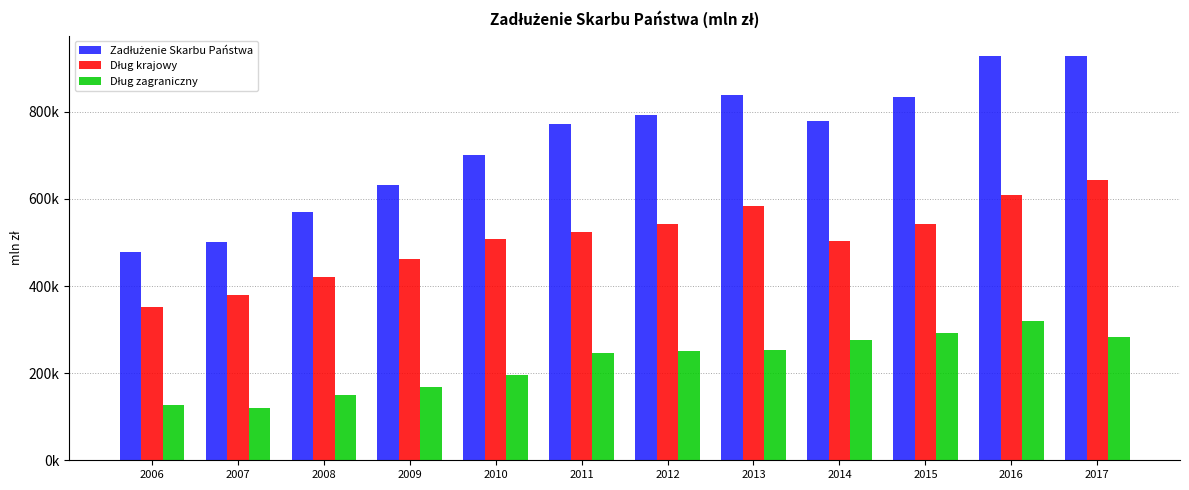

List the series in order of their peak value, highest first.

Zadłużenie Skarbu Państwa, Dług krajowy, Dług zagraniczny